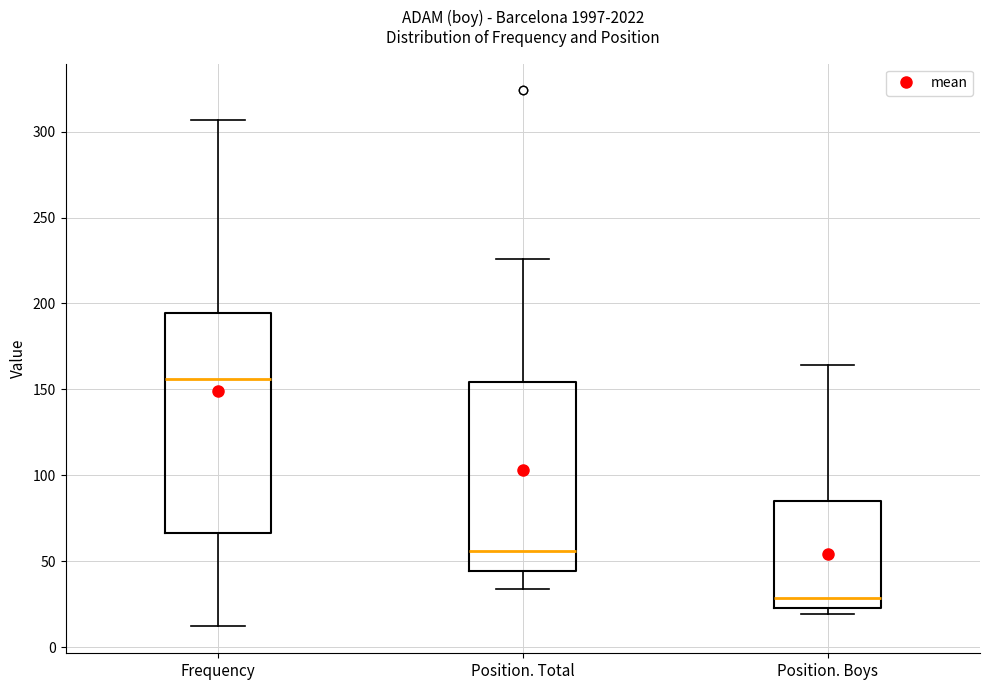

Reading left to right, transcribe this box plot: for each box, give where its median line is, the range the box spans, and where its two whiskers end, as read against the y-axis. The values are not printed on the chart, so give them approximately, as read against the axis.

Frequency: median 155, box 65 to 195, whiskers 10 to 305
Position. Total: median 55, box 45 to 155, whiskers 35 to 225
Position. Boys: median 30, box 25 to 85, whiskers 20 to 165